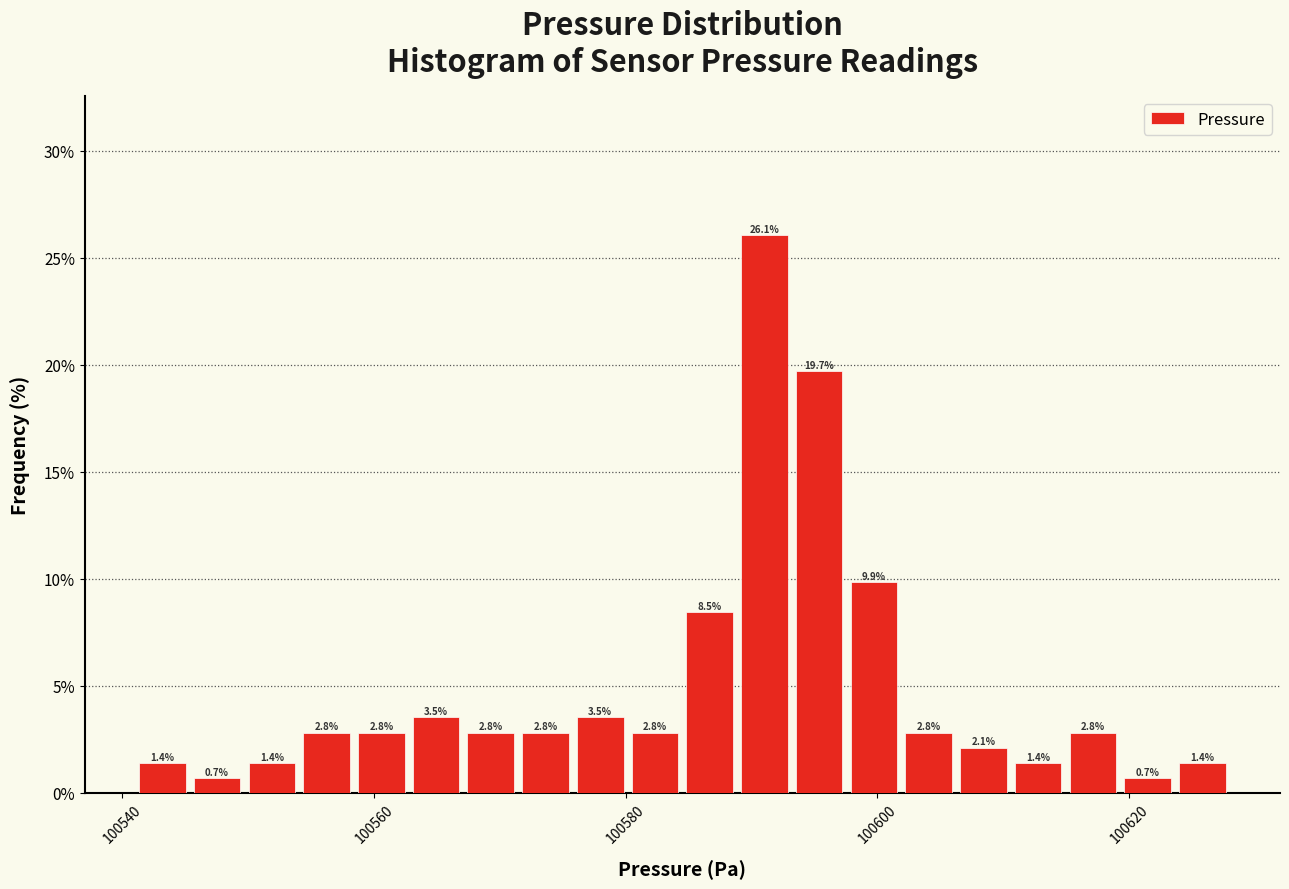

Around what value on the x-axis is the tallest bar? Give the approximate position of its centre, as read against the axis.

100592